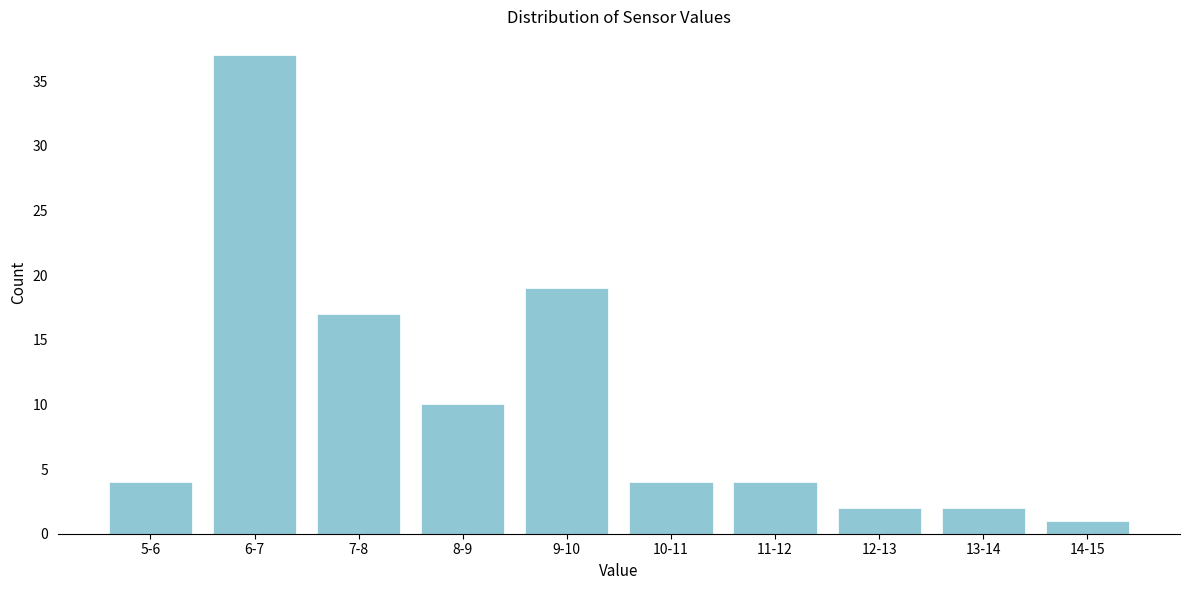

Reading left to right, list all the values displayed in this chart.

5-6=4	6-7=37	7-8=17	8-9=10	9-10=19	10-11=4	11-12=4	12-13=2	13-14=2	14-15=1